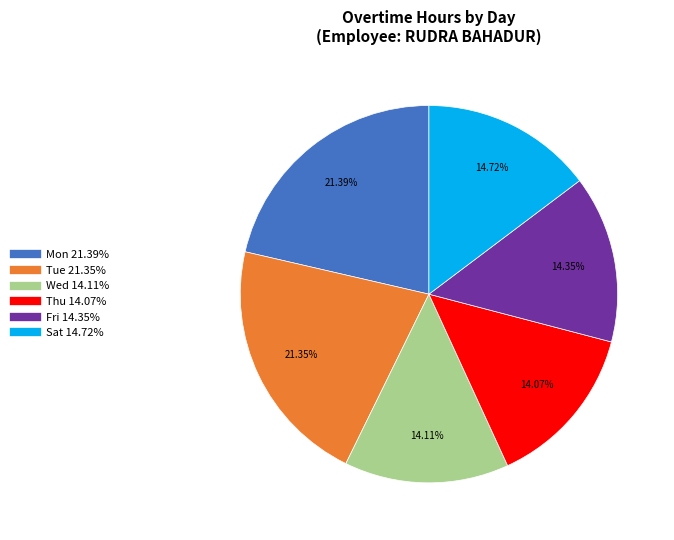

How many segments does this pie chart have?

6